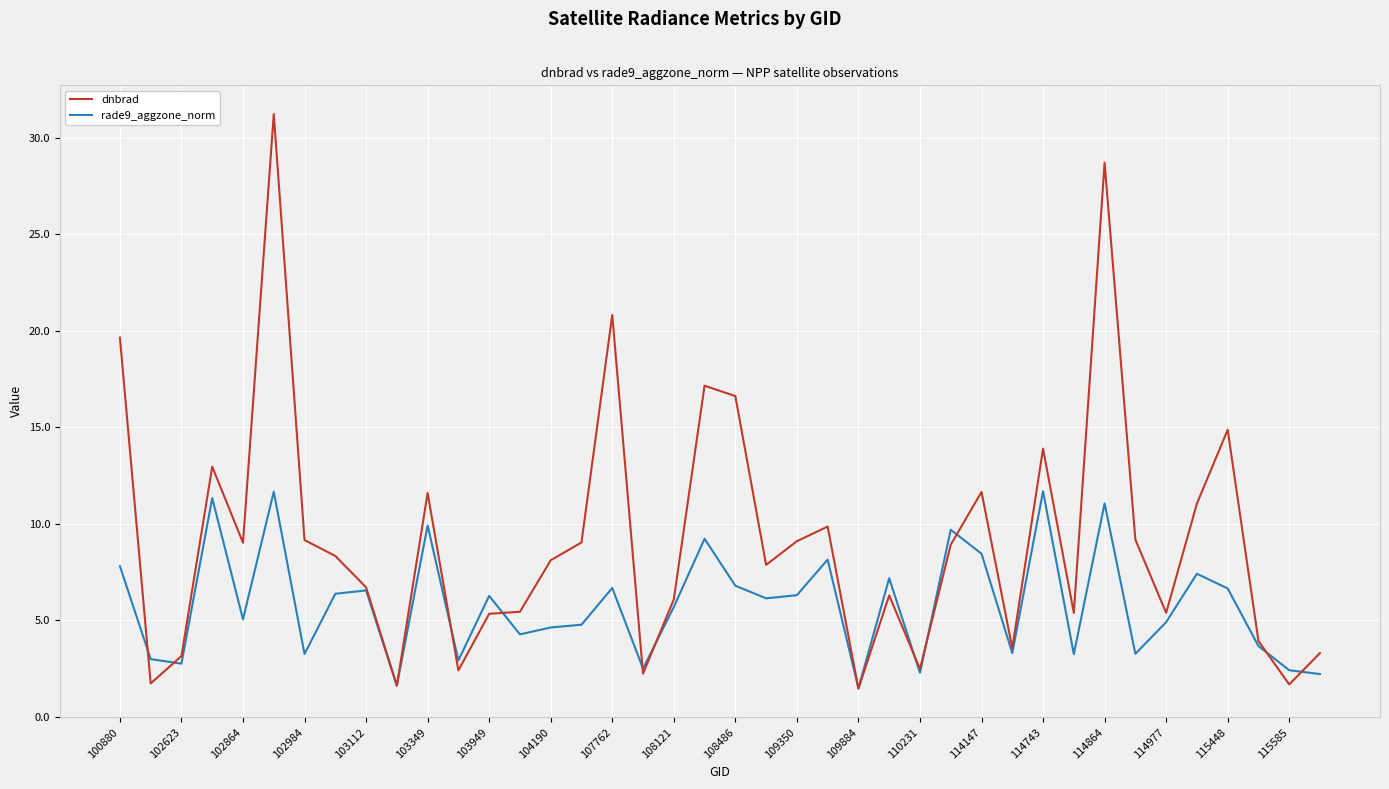

What is the highest value of the rade9_aggzone_norm series?

11.7